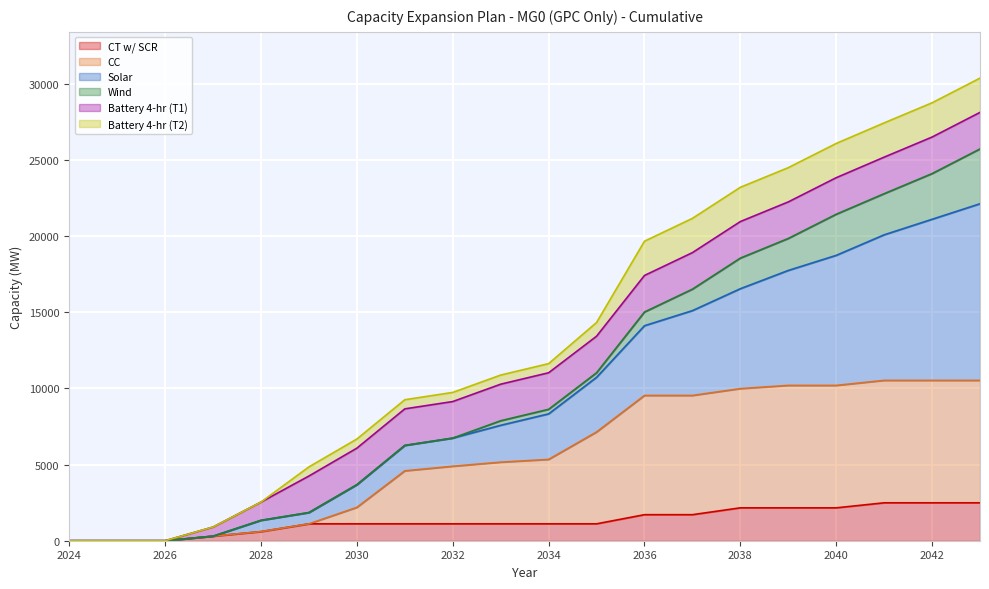

Where does the CT w/ SCR series first go above 1110?

2036